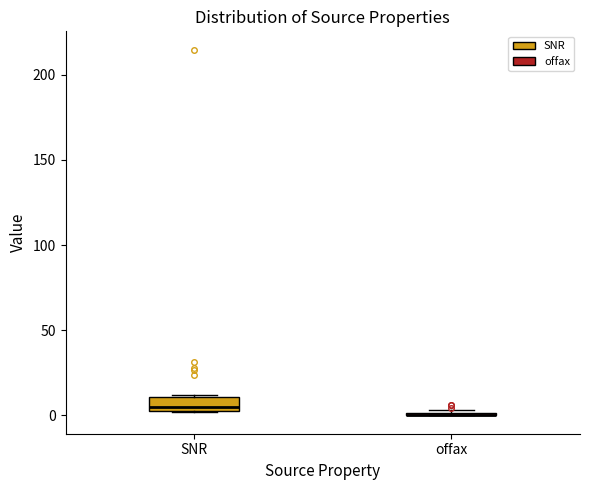

Reading left to right, transcribe this box plot: for each box, give where its median line is, the range the box spans, and where its two whiskers end, as read against the y-axis. The values are not printed on the chart, so give them approximately, as read against the axis.

SNR: median 5 (just above the box's lower edge), box 5 to 10, whiskers 0 to 10
offax: box collapsed to a line at 0, whiskers 0 to 5